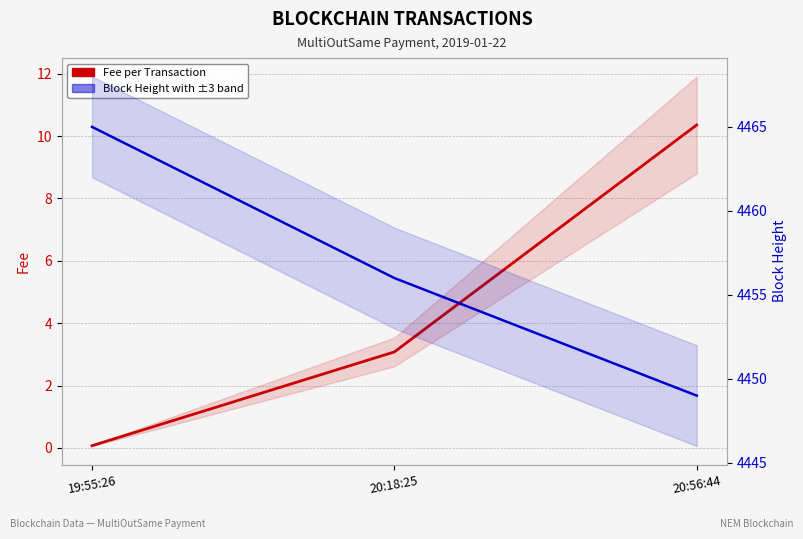

What are all the series names shown in the legend?

Fee per Transaction, Block Height